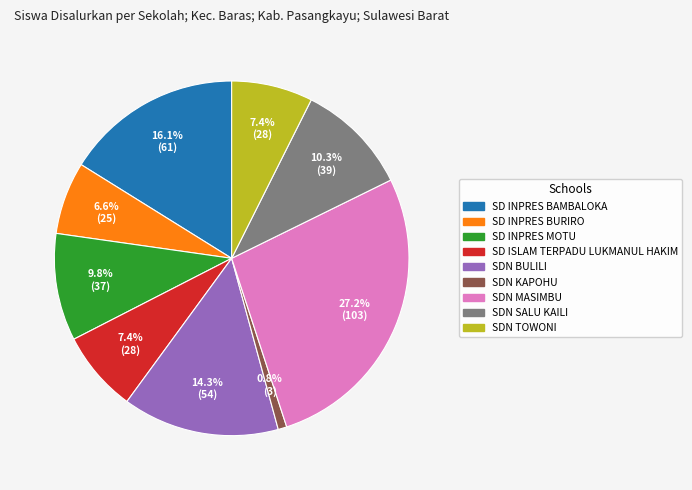

To the nearest percent, what is the average slice percentage?

11%